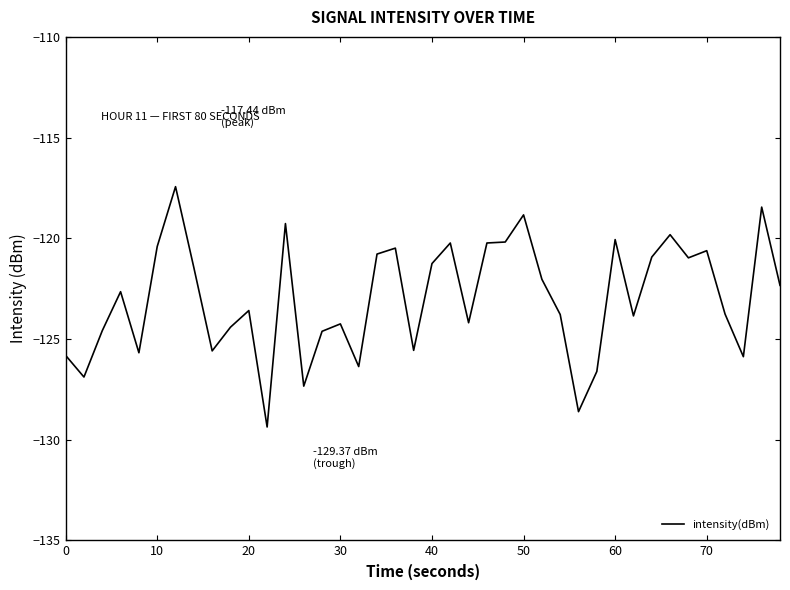

What is the difference between the maximum and minimum values?

11.9